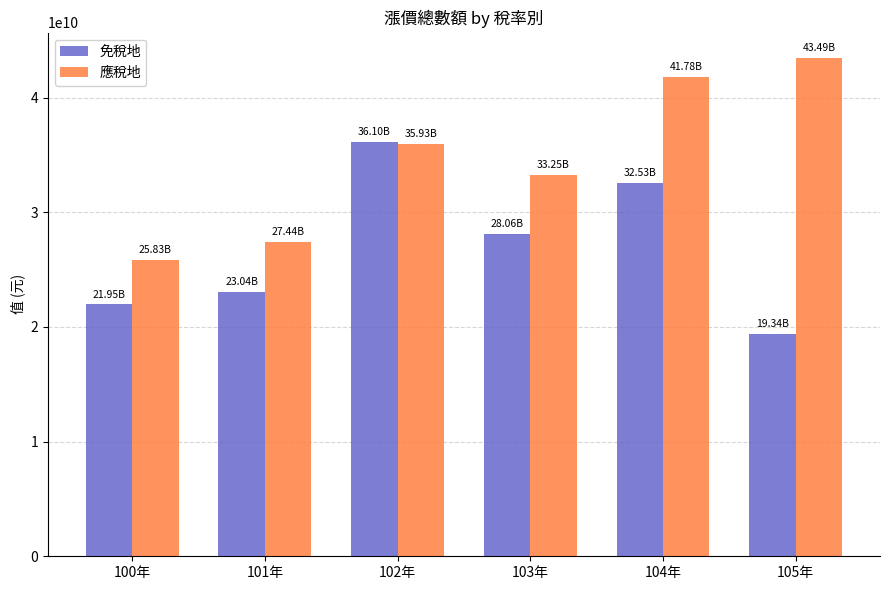

Reading left to right, transcribe all the data shown in this chart.

免稅地: 21952997989	23042436927	36102253525	28062315857	32531528481	19342311907
應稅地: 25829495497	27444349857	35927875074	33248301319	41780922370	43487401414